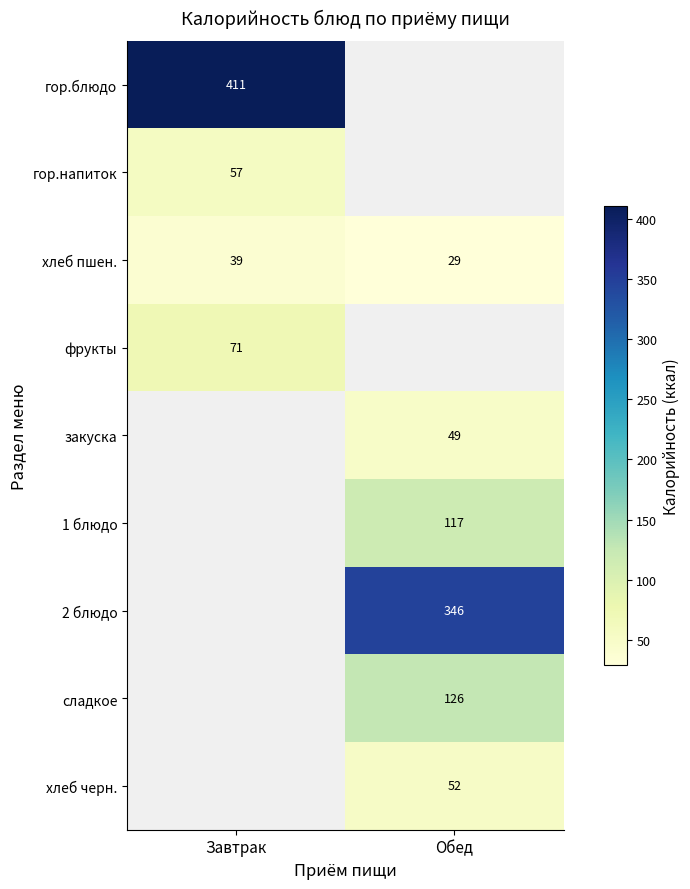

How many хлеб черн. values are between 0 and 52?

2